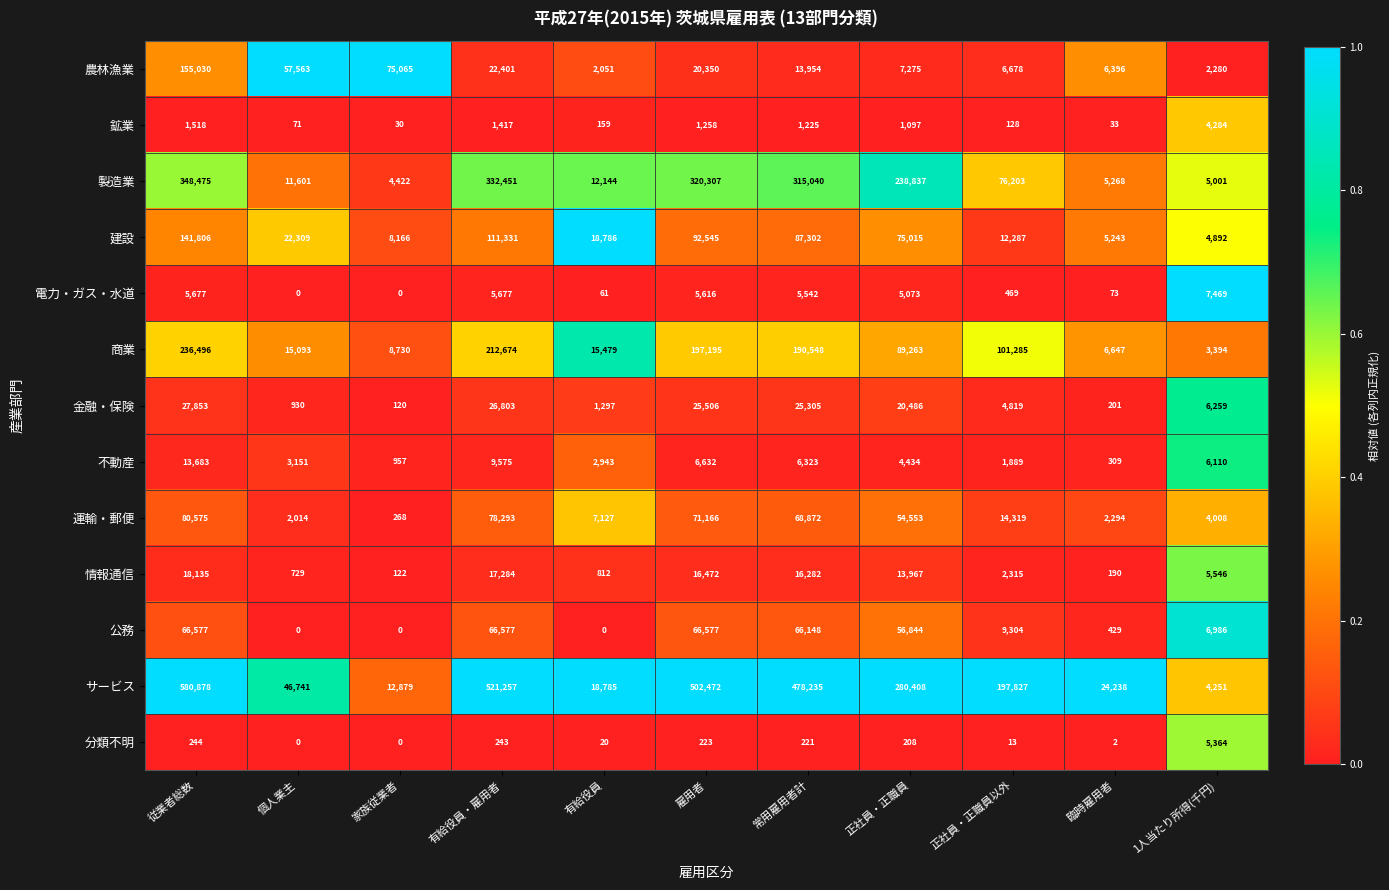

How many series are shown in this chart?

13